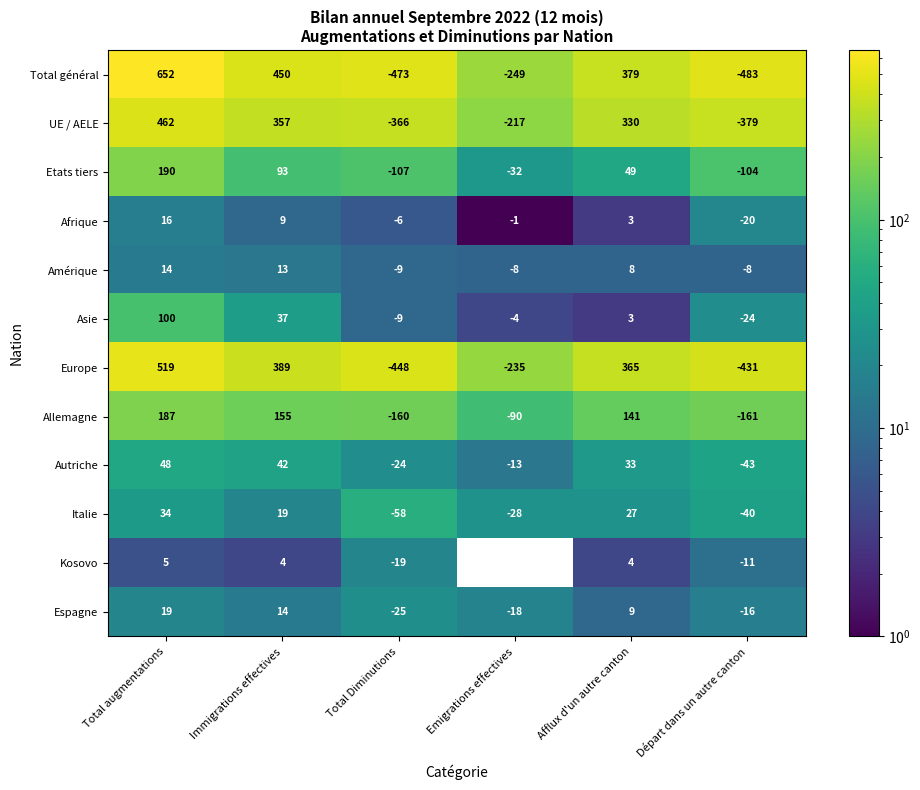

The Italie series shows 11.2 at Emigrations effectives. True or false?

False